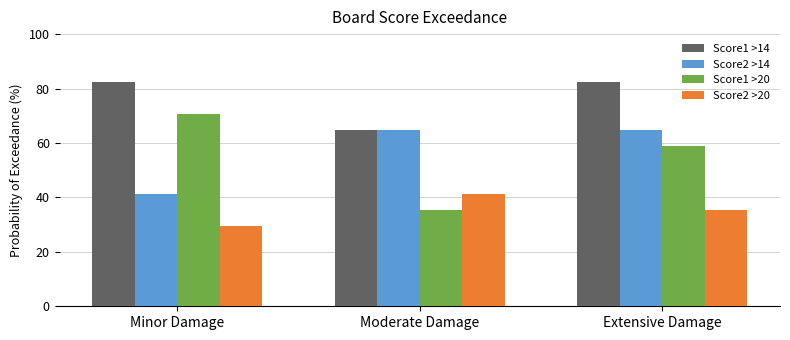

What is the lowest value of the Score2 >14 series?

41.2